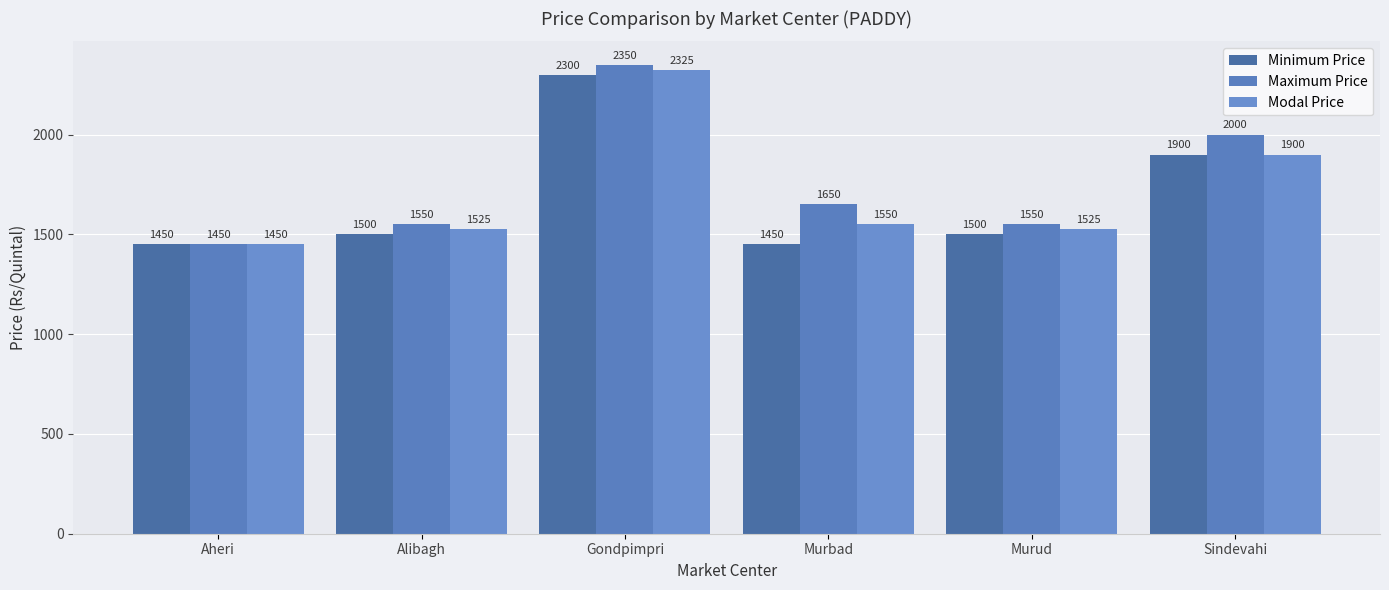

What position from the left is Murbad?

4